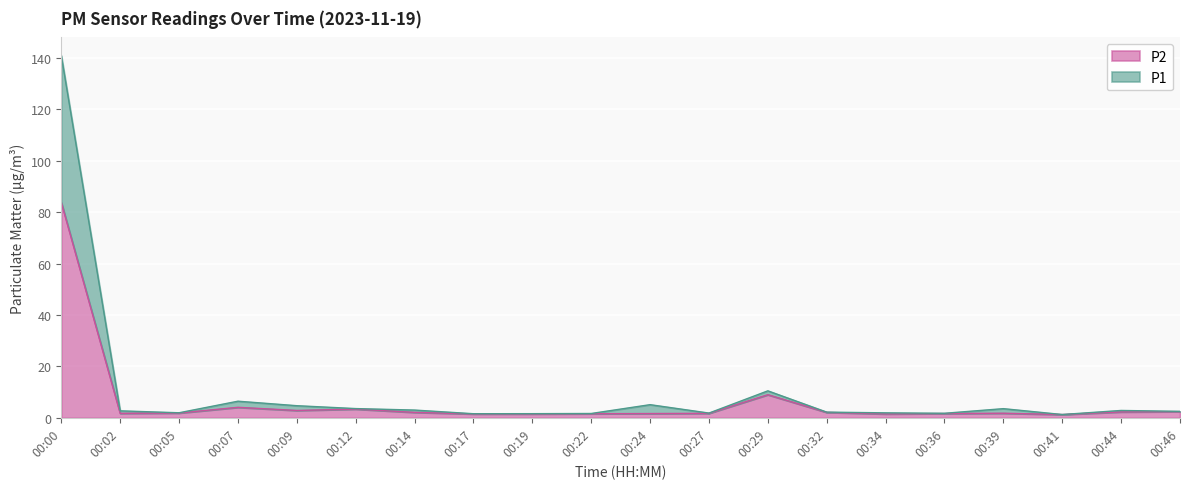

Is it true that P1 equals 4.0 at 00:29?

False